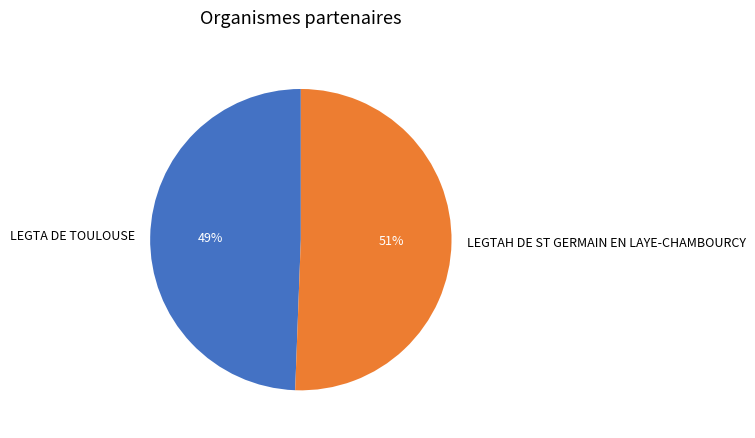

True or false: LEGTA DE TOULOUSE accounts for 49% of the total.

True